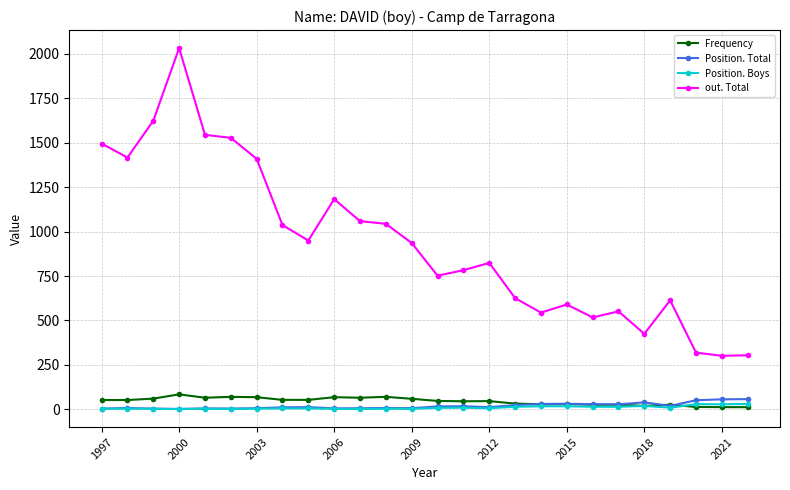

Count the number of categories in the chart.

26